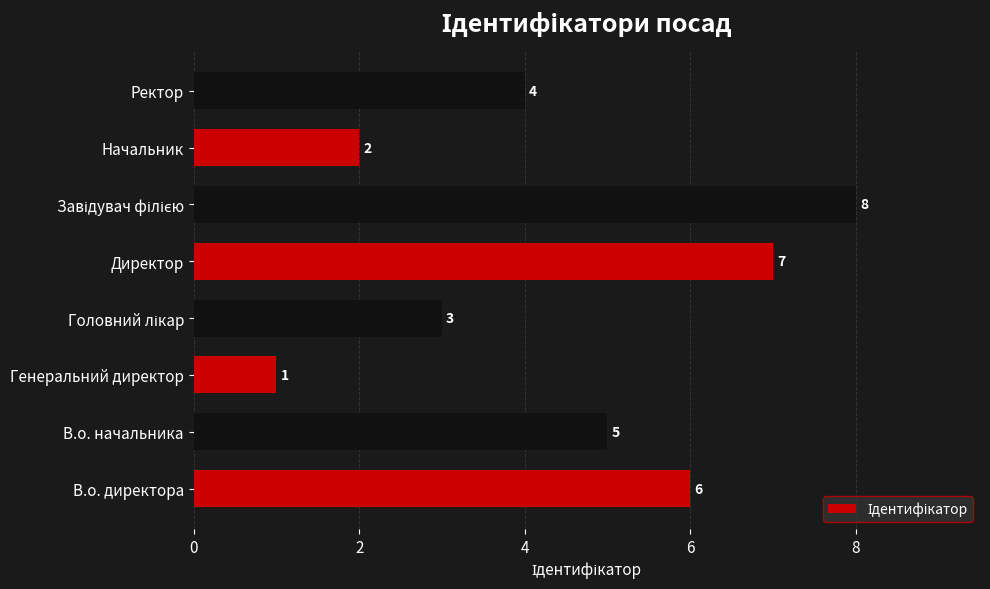

Which label corresponds to the smallest value in the chart?

Генеральний директор